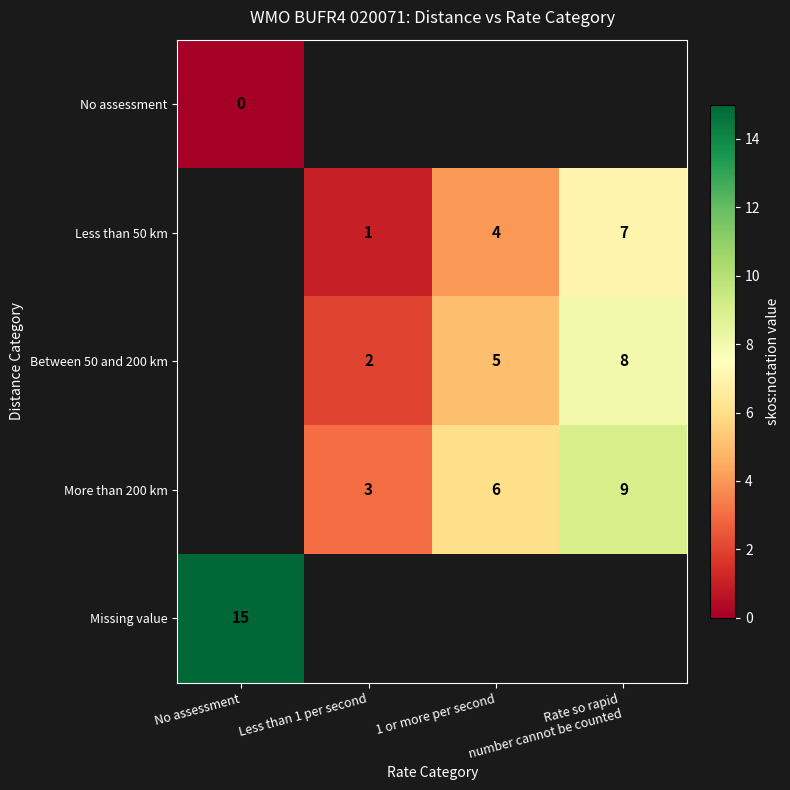

The Between 50 and 200 km series shows 6.7 at 1 or more per second. True or false?

False